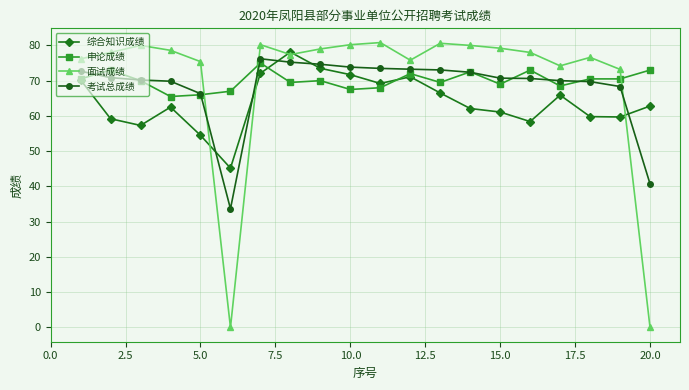

True or false: 综合知识成绩 and 考试总成绩 intersect in this chart.

True